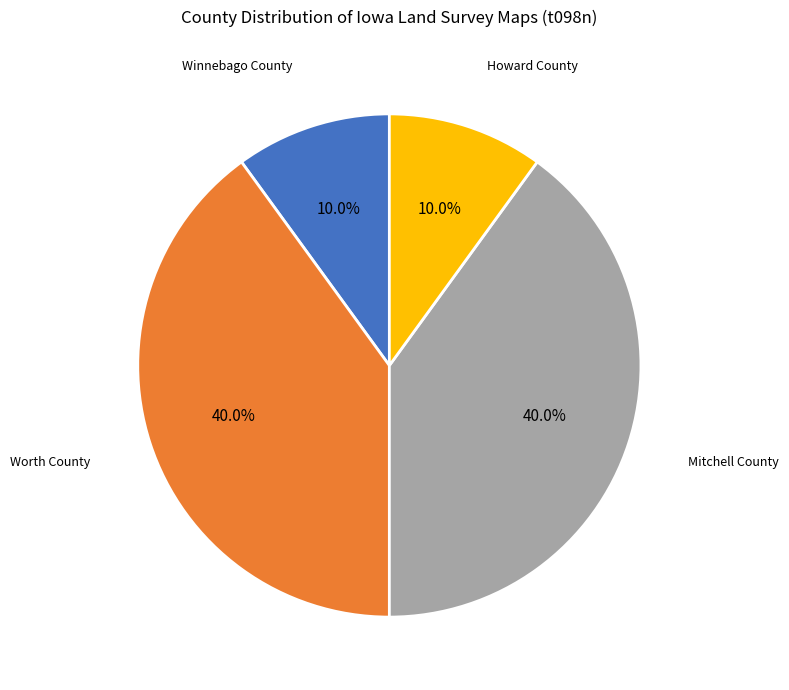

Is there a majority slice in this chart?

No